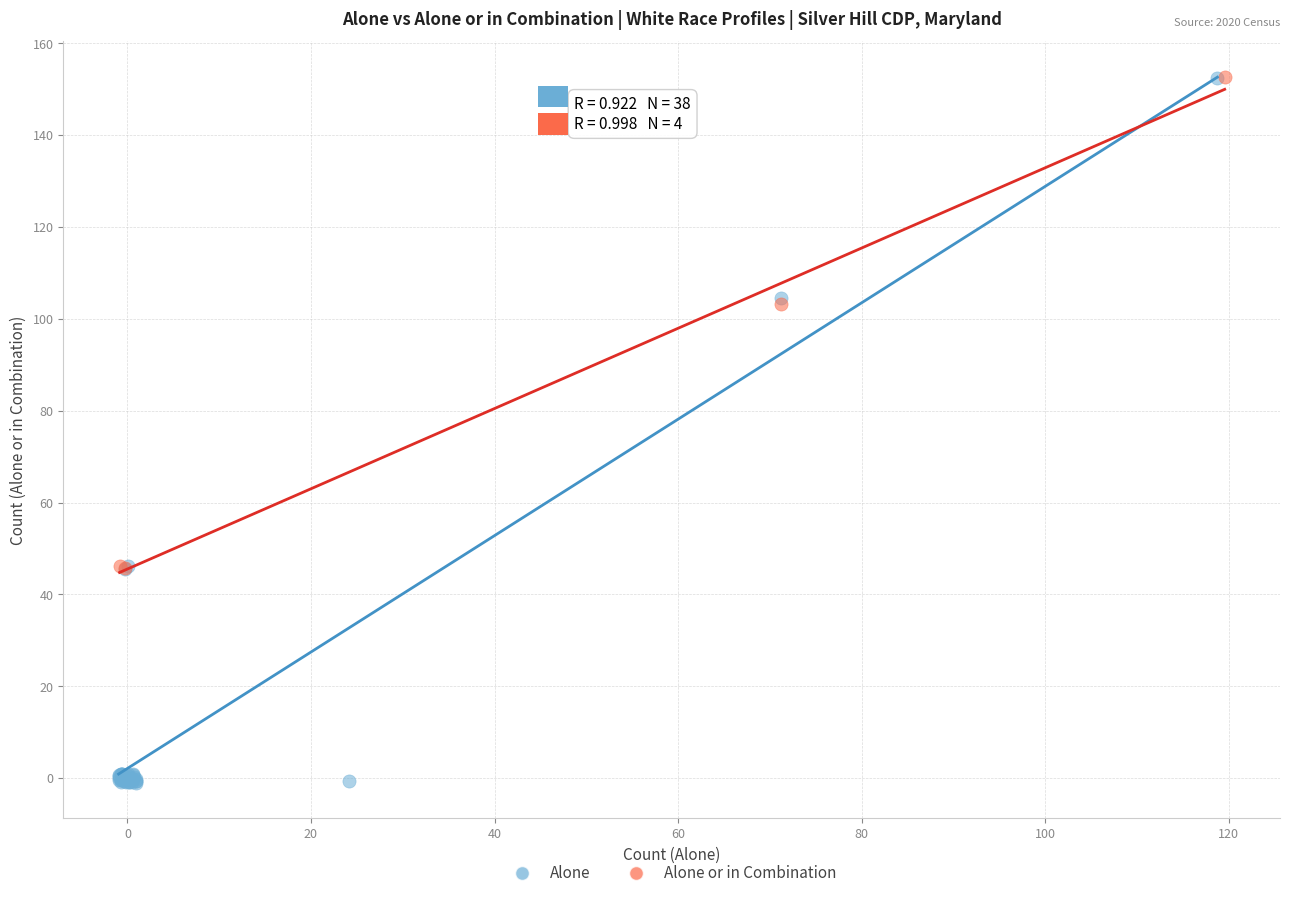

Which series has the largest Y range (max minus min)?

Alone